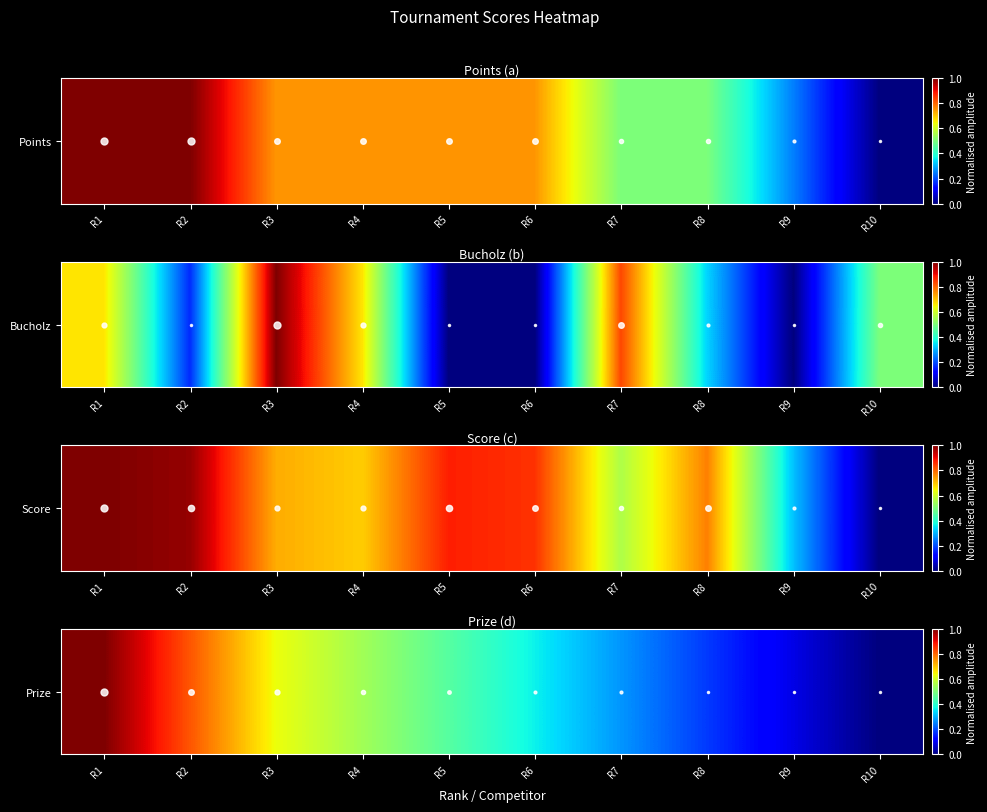

Which has a higher value, R8 or R6?

R6